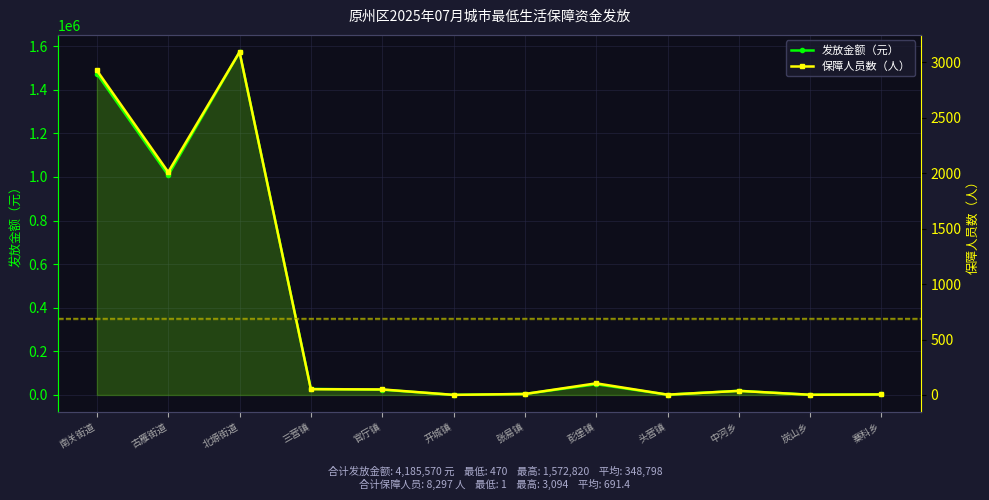

Count the number of categories in the chart.

12